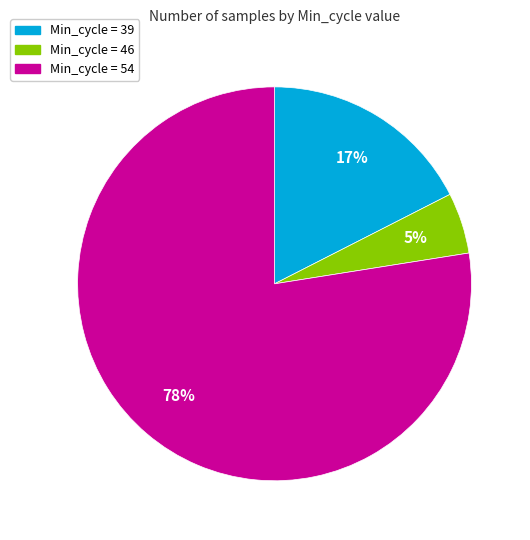

How many segments does this pie chart have?

3